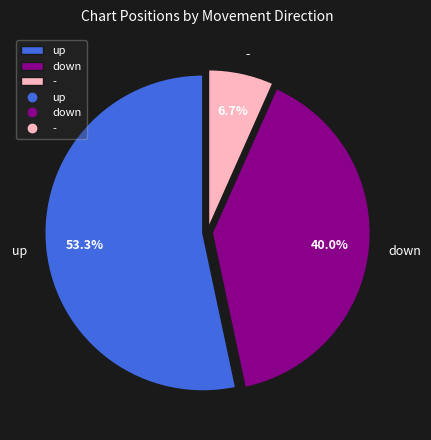

Do - and down together represent more than half of the pie?

No